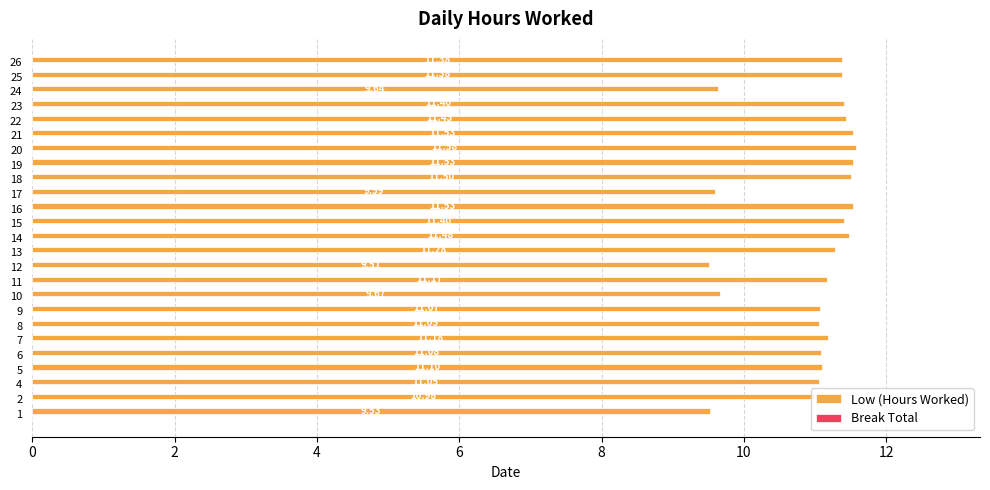

What is the difference between the second highest and second lowest values?

2.0